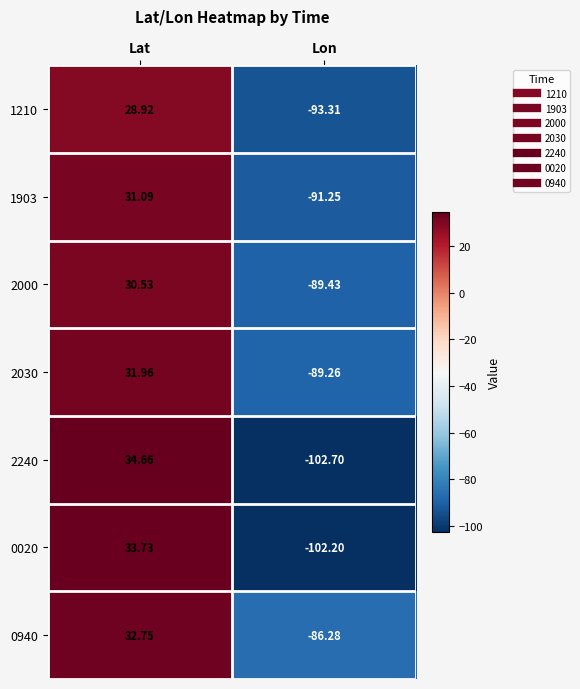

Which series has the widest spread of values?

2240